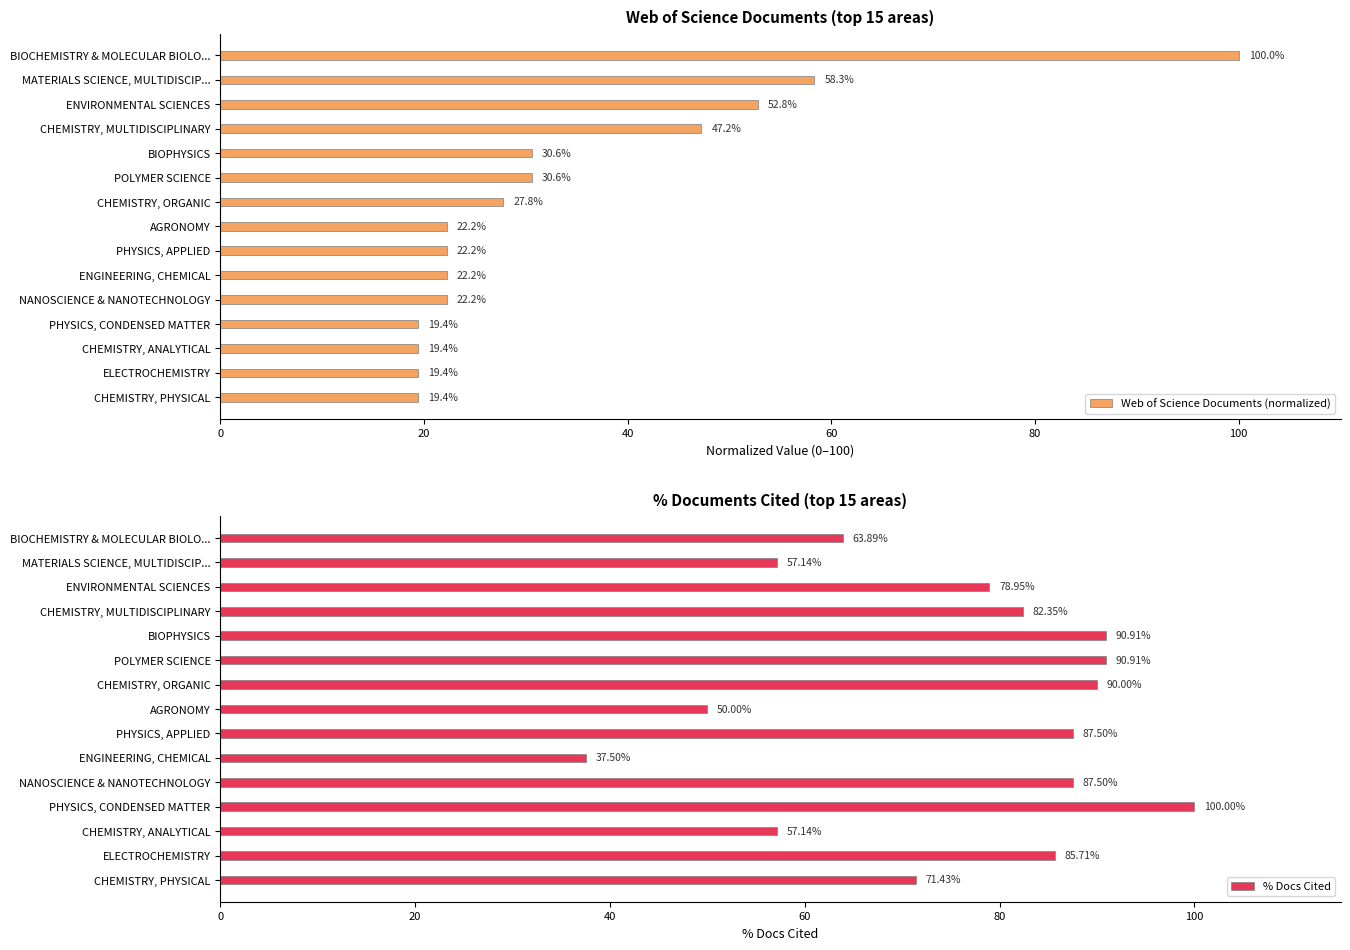

What is the approximate value of Web of Science Documents (normalized) at AGRONOMY?

22.2